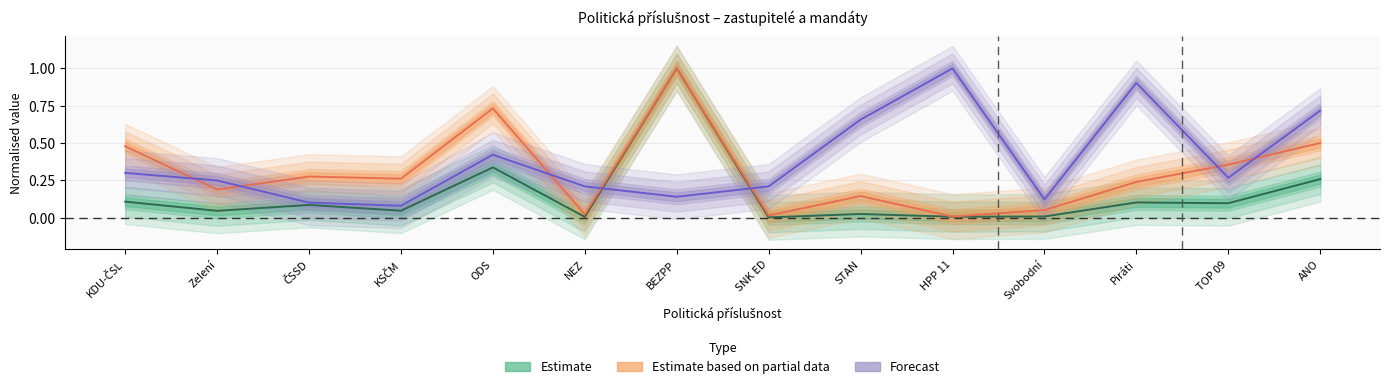

Which category has the lowest value across all series?

SNK ED